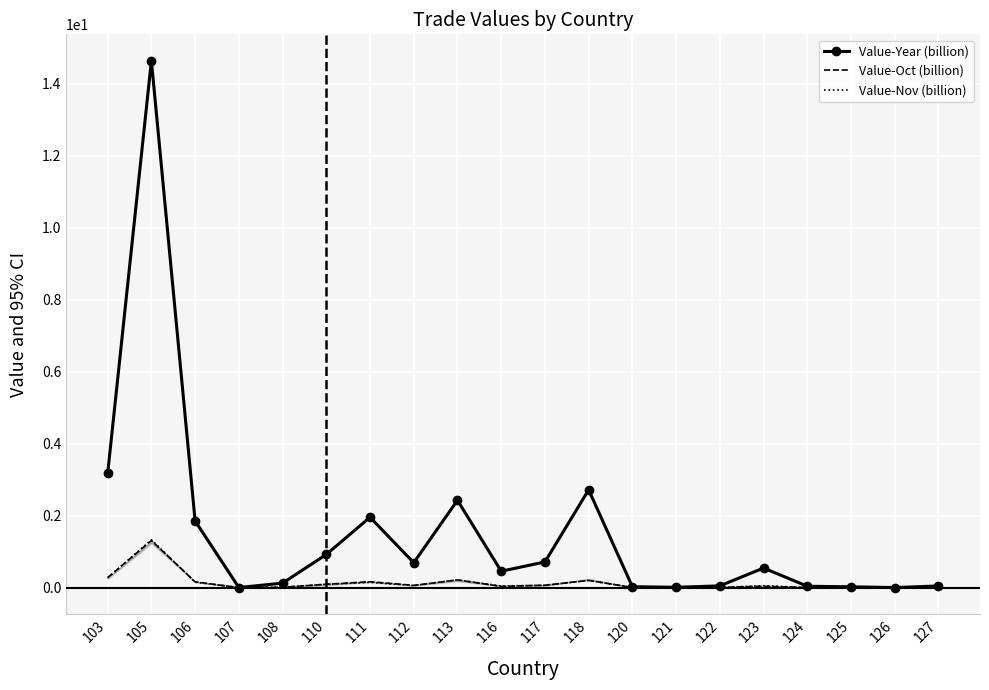

How many interior local peaks does the Value-Nov (billion) series have?

5